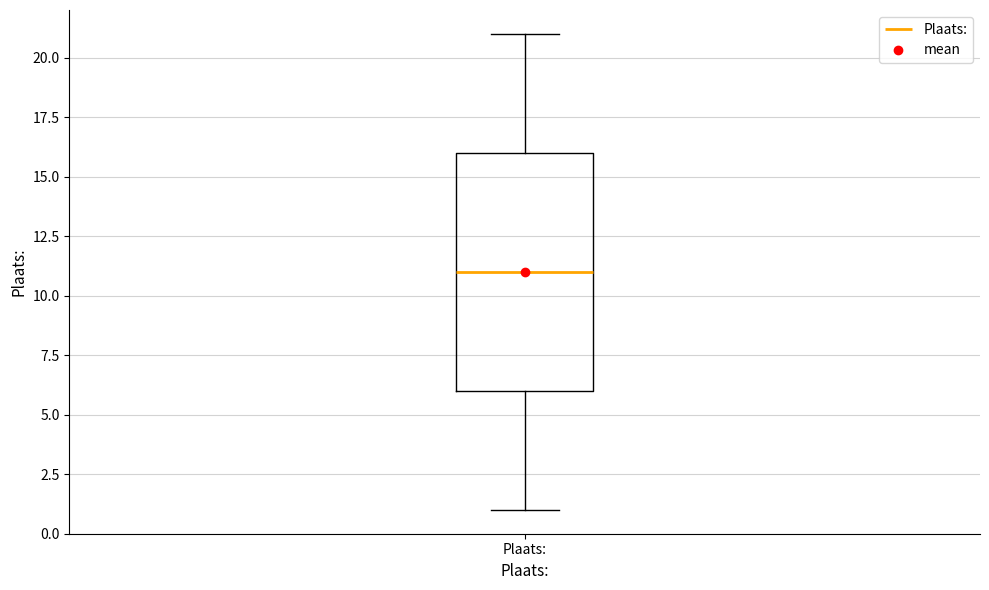

Transcribe this box plot: give where the median line is, the range the box spans, and where the two whiskers end, as read against the y-axis. The values are not printed on the chart, so give them approximately, as read against the axis.

median 11, box 6 to 16, whiskers 1 to 21